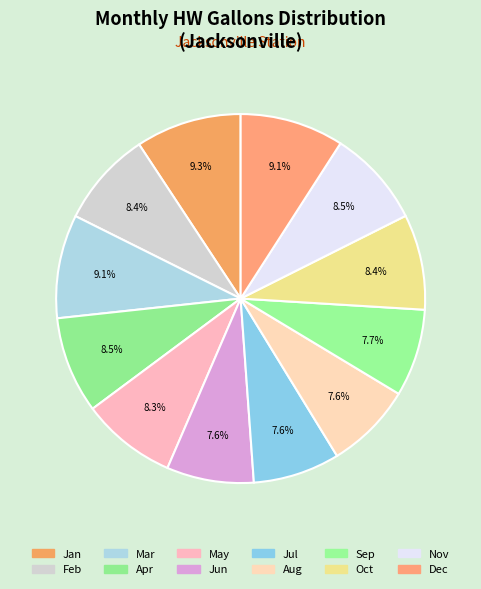

To the nearest percent, what is the combined percentage of May and Jul?

16%